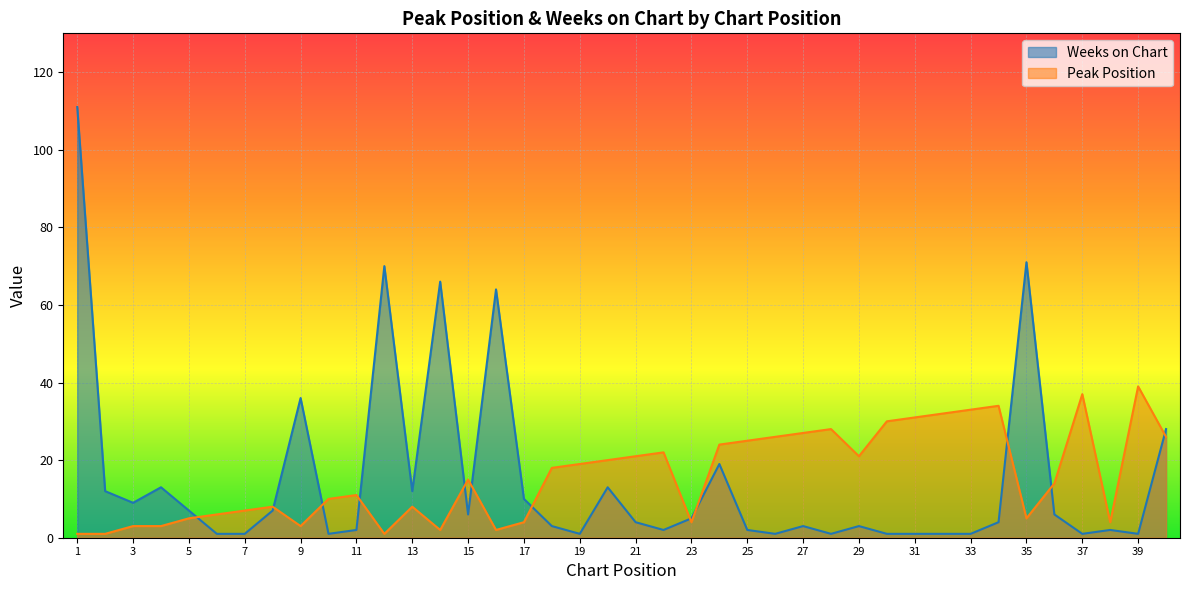

The value of Peak Position at 10 is 14. True or false?

False